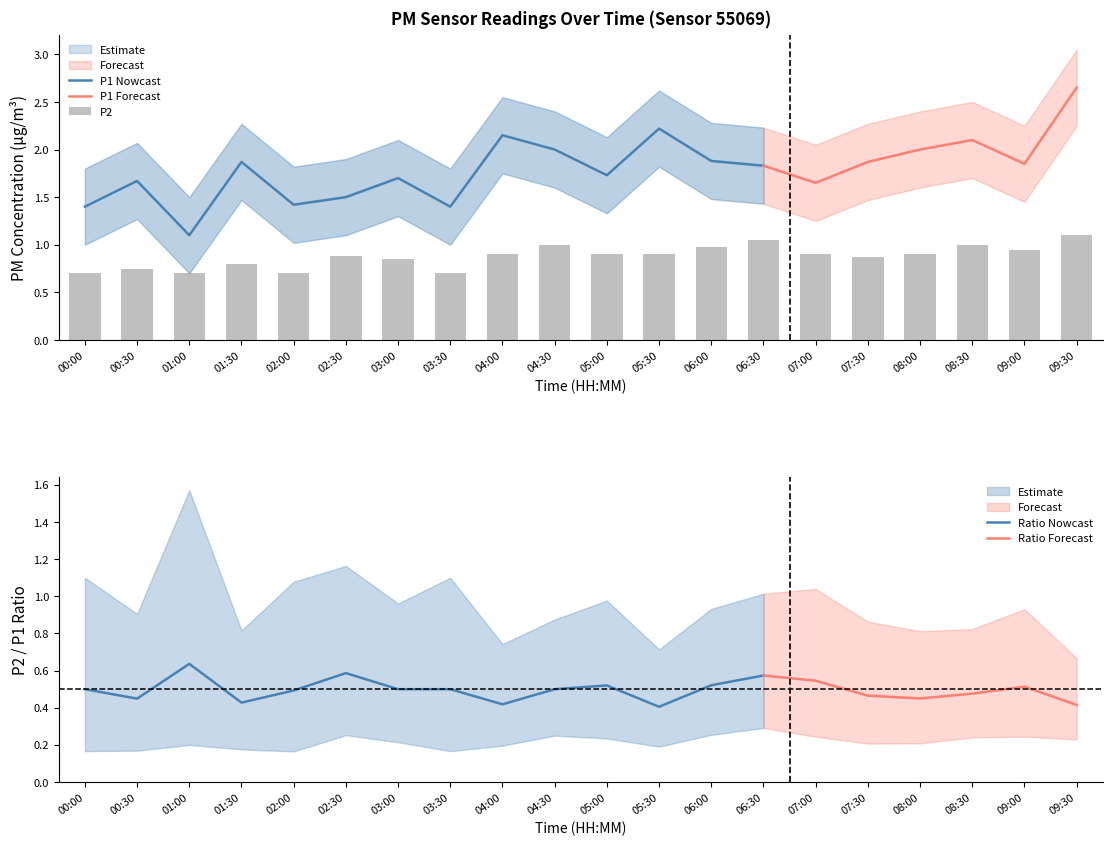

At which label does P1_upper reach its peak?

09:30